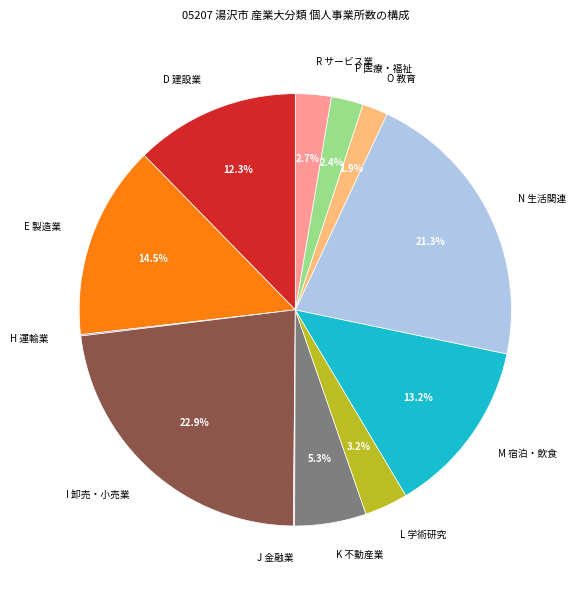

To the nearest percent, what is the average slice percentage?

8%